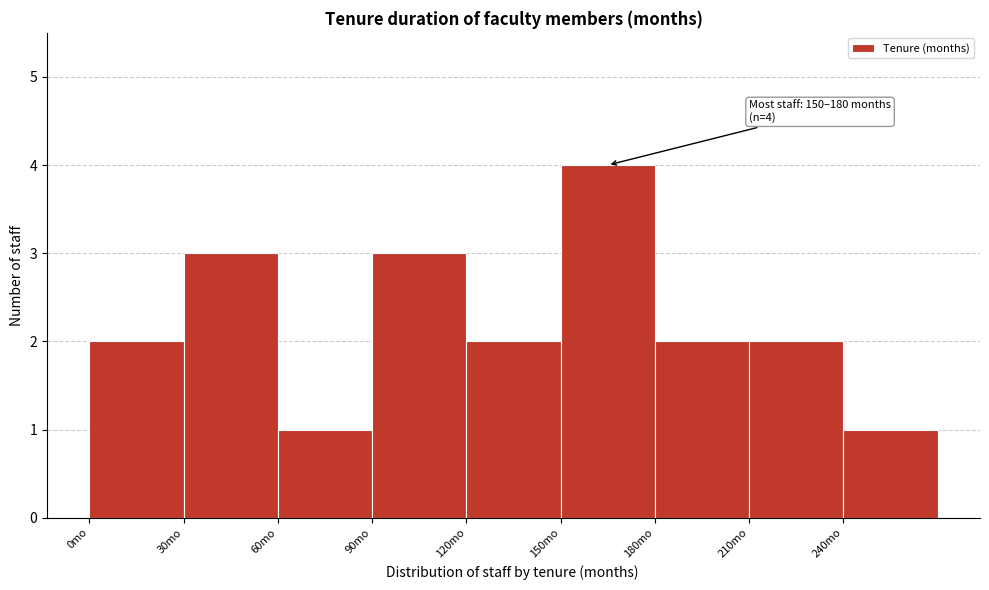

Over which range of the x-axis is the bar tallest?

150 to 180